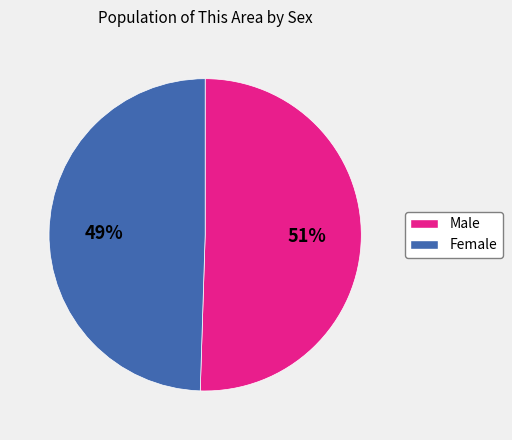

To the nearest percent, what portion does Female represent?

49%